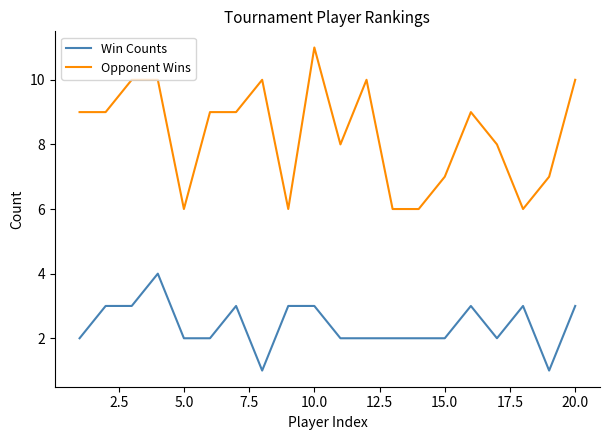

How many lines are shown in the chart?

2